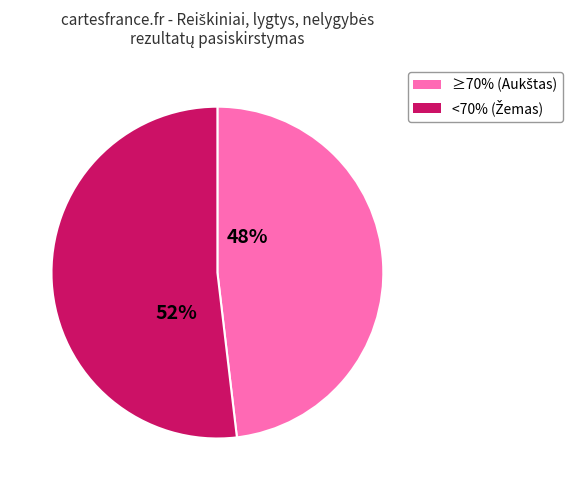

Does any single category account for the majority?

Yes